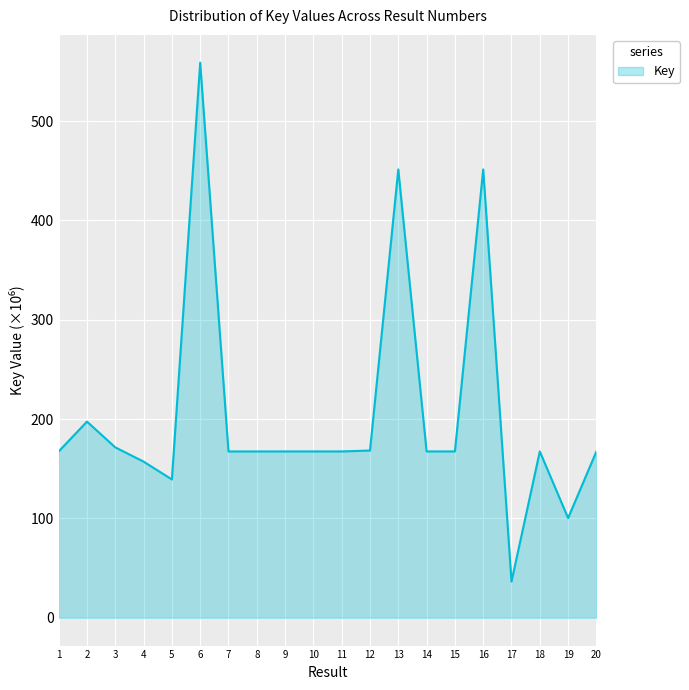

True or false: the data has more than 1 interior local peaks.

True